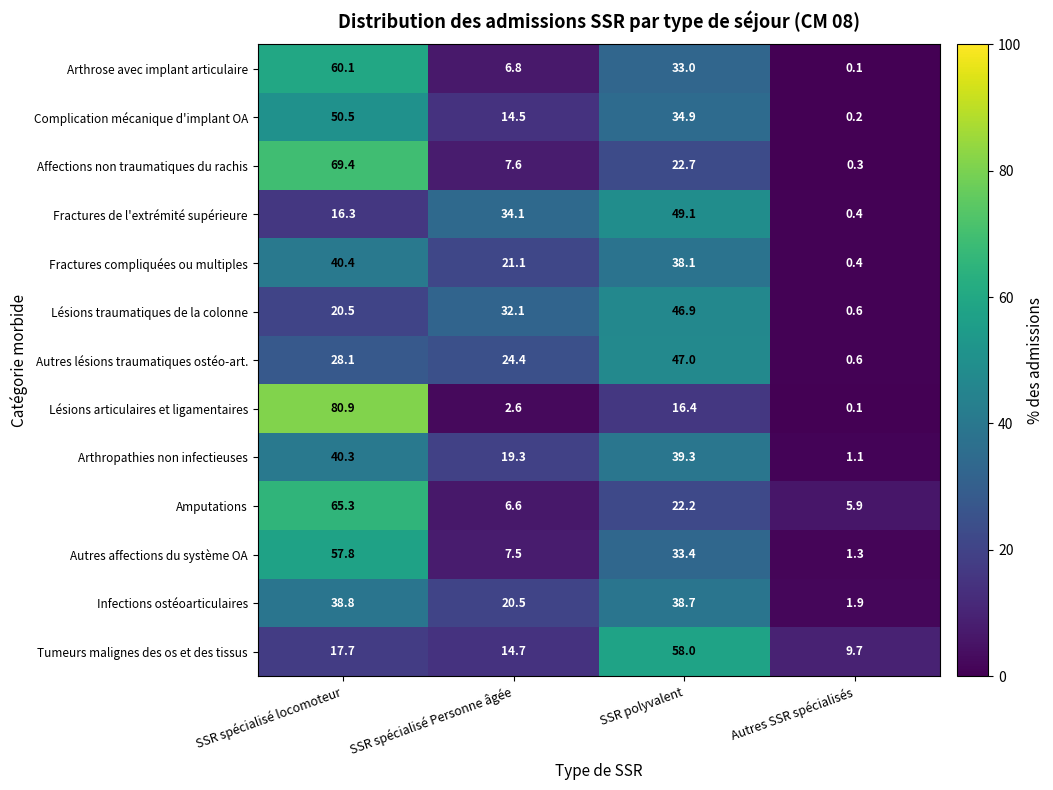

Rank the categories by Arthrose avec implant articulaire value from highest to lowest.

SSR spécialisé locomoteur, SSR polyvalent, SSR spécialisé Personne âgée, Autres SSR spécialisés